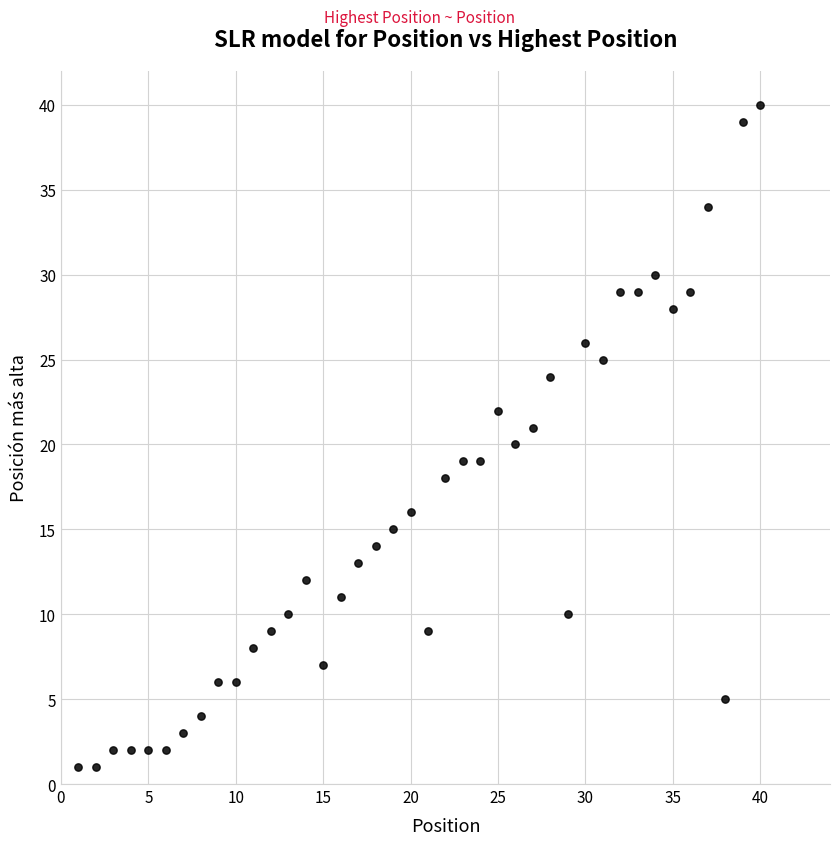

What is the range of Y values (max minus min)?

39